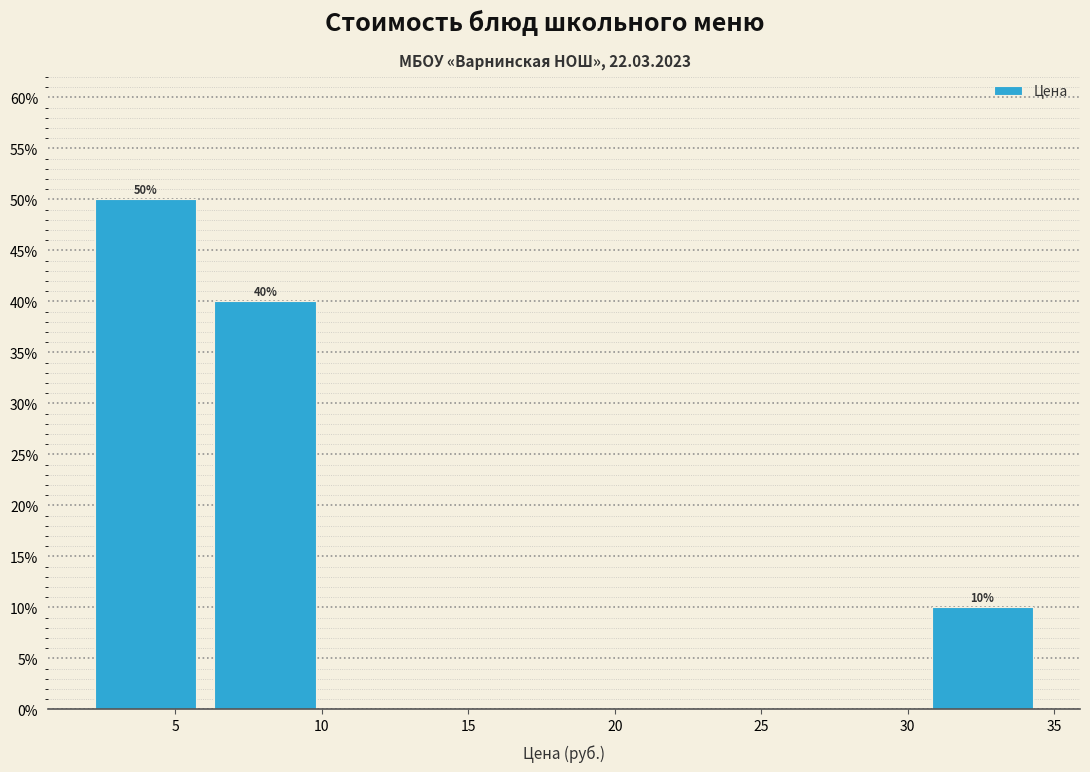

Over which range of the x-axis is the bar tallest?

2.0 to 6.0